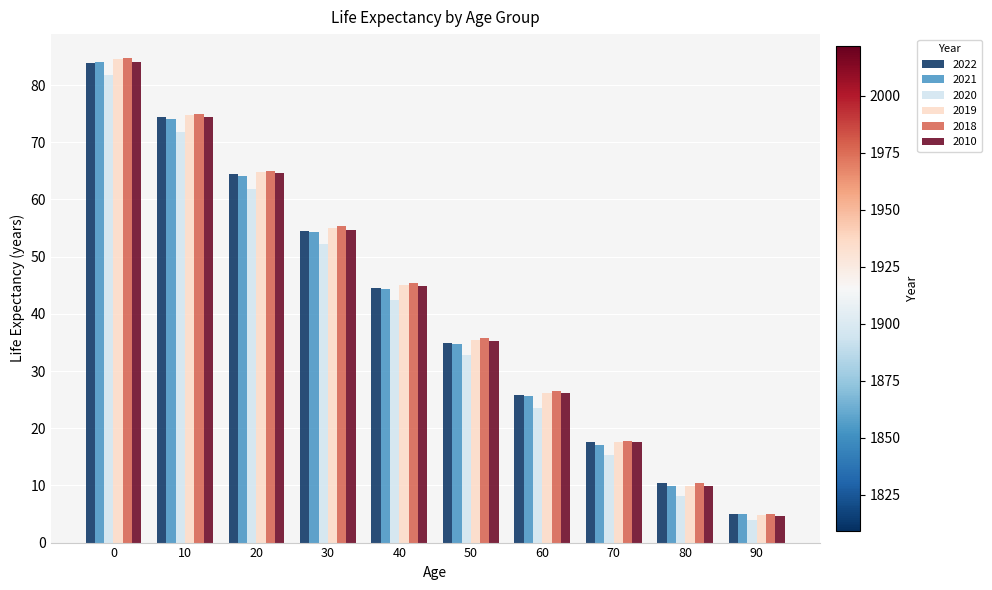

How many groups of bars are there?

10